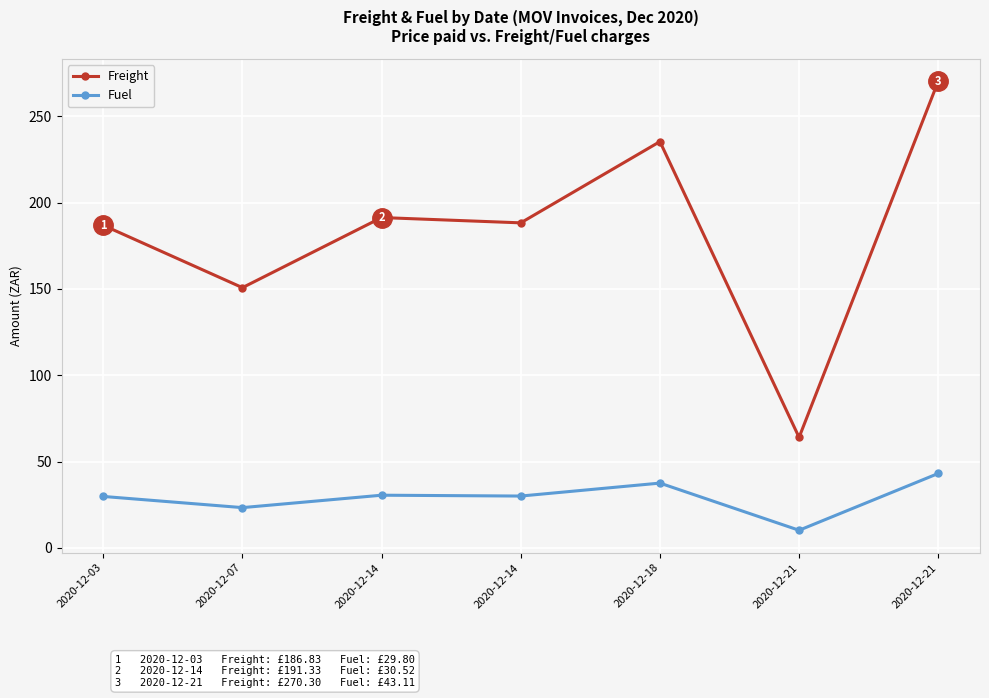

Does the chart have visible grid lines?

Yes